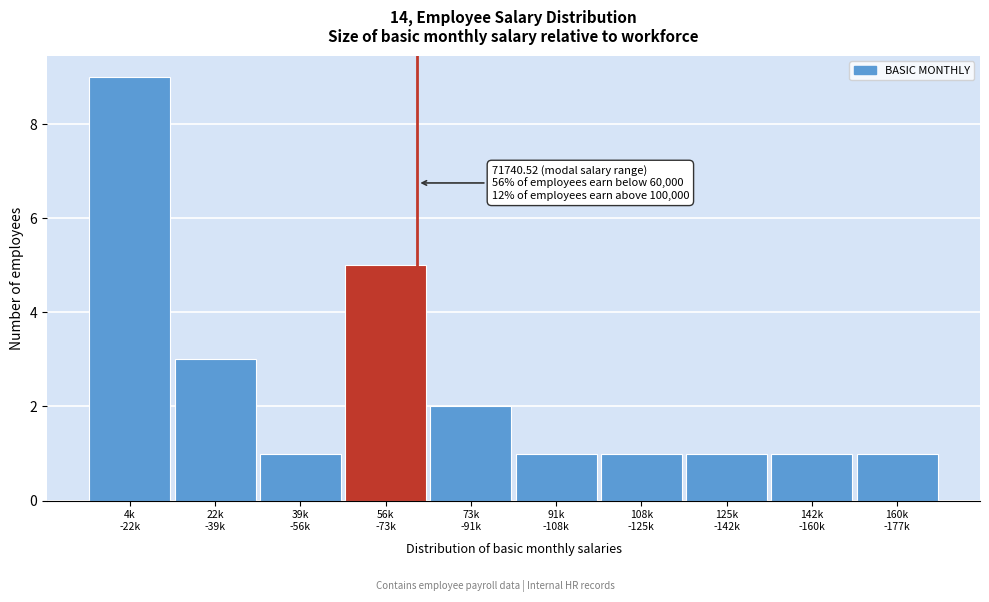

Reading left to right, list all the values displayed in this chart.

9	3	1	5	2	1	1	1	1	1